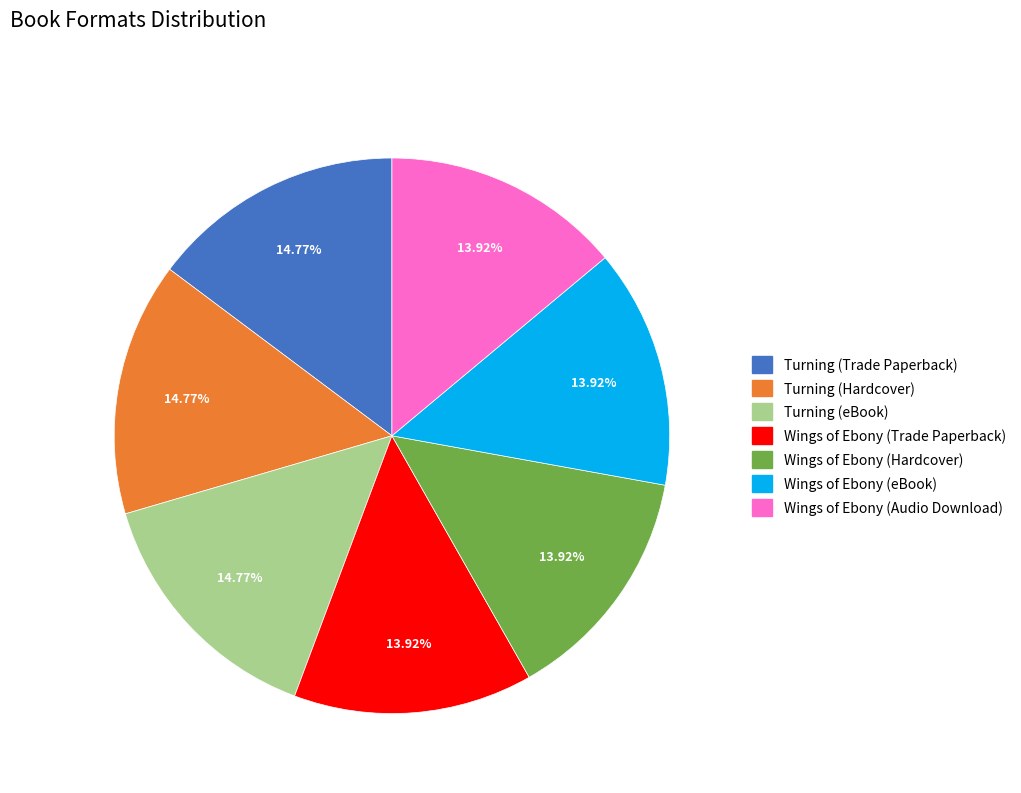

True or false: Turning (Hardcover) accounts for 29% of the total.

False